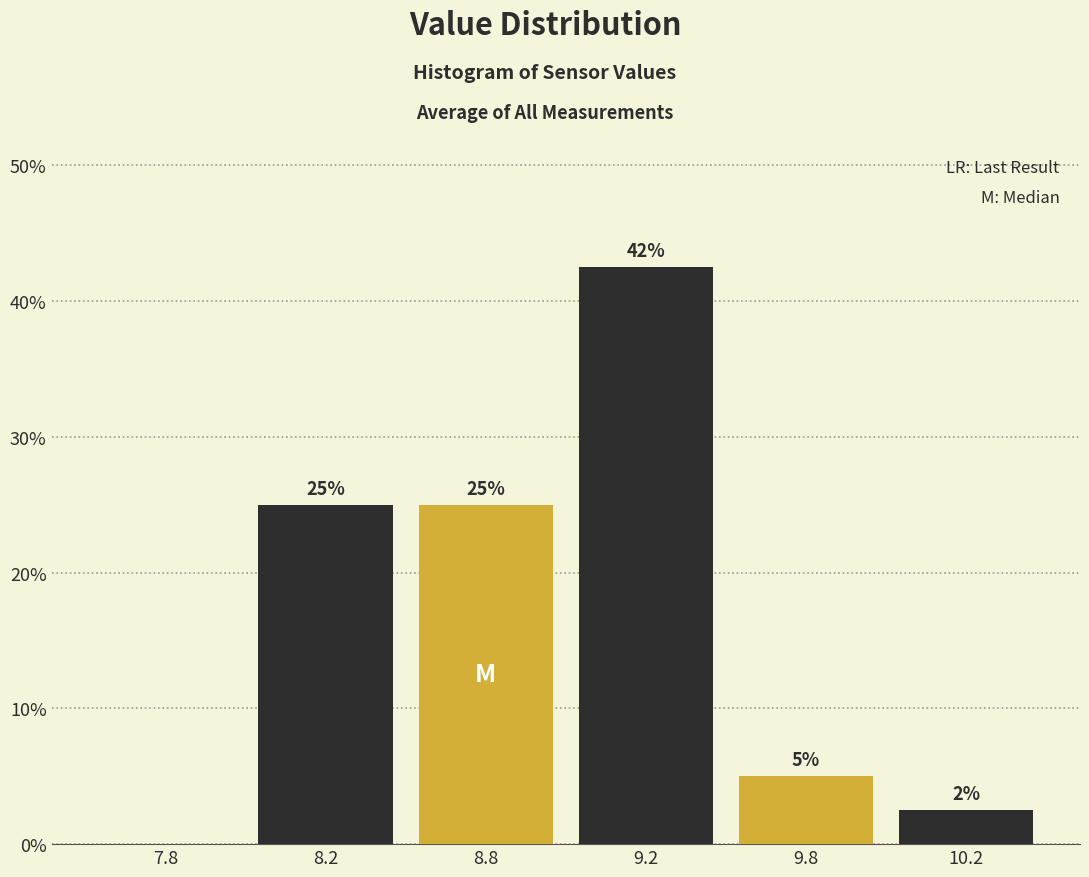

The chart shows a value of 20.4 at 9.2. True or false?

False